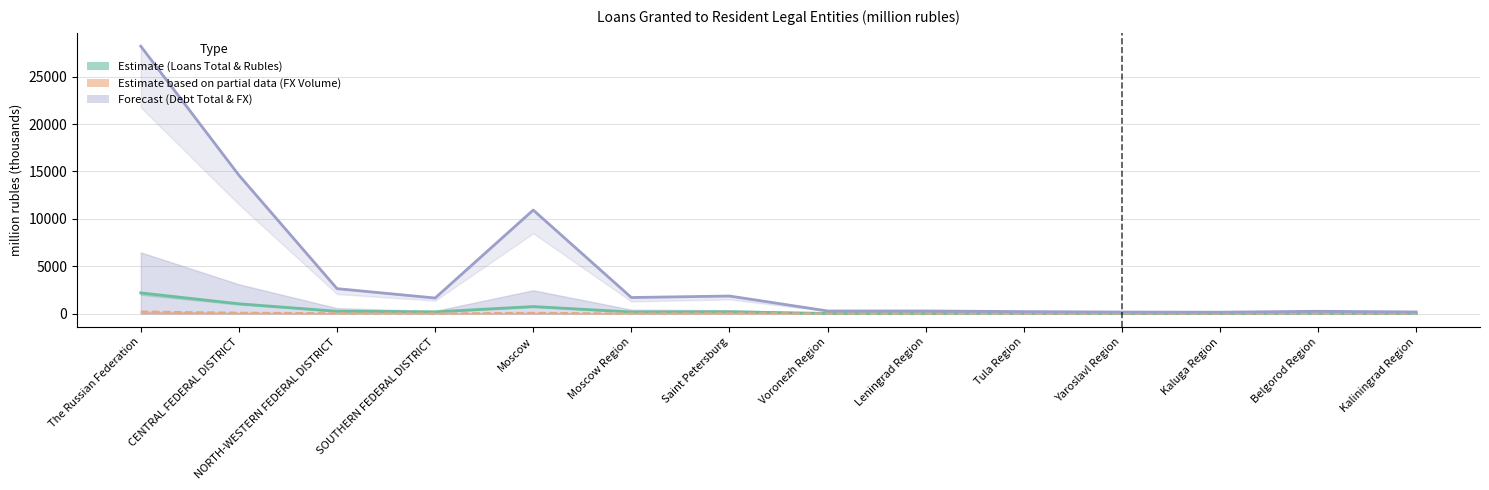

How many interior local valleys (lower than both neighbors) does the data have?

5